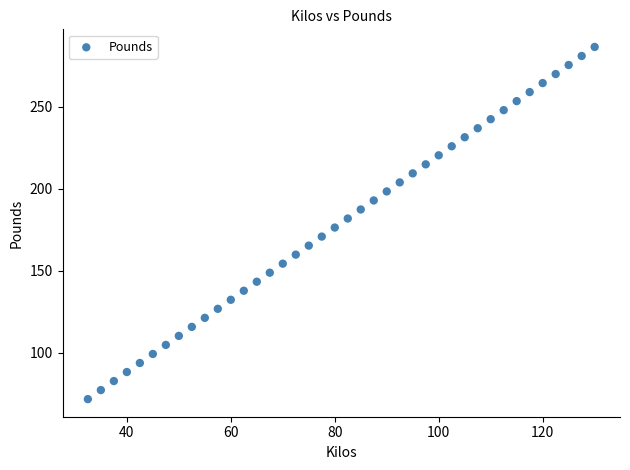

What is the range of X values (max minus min)?

97.5